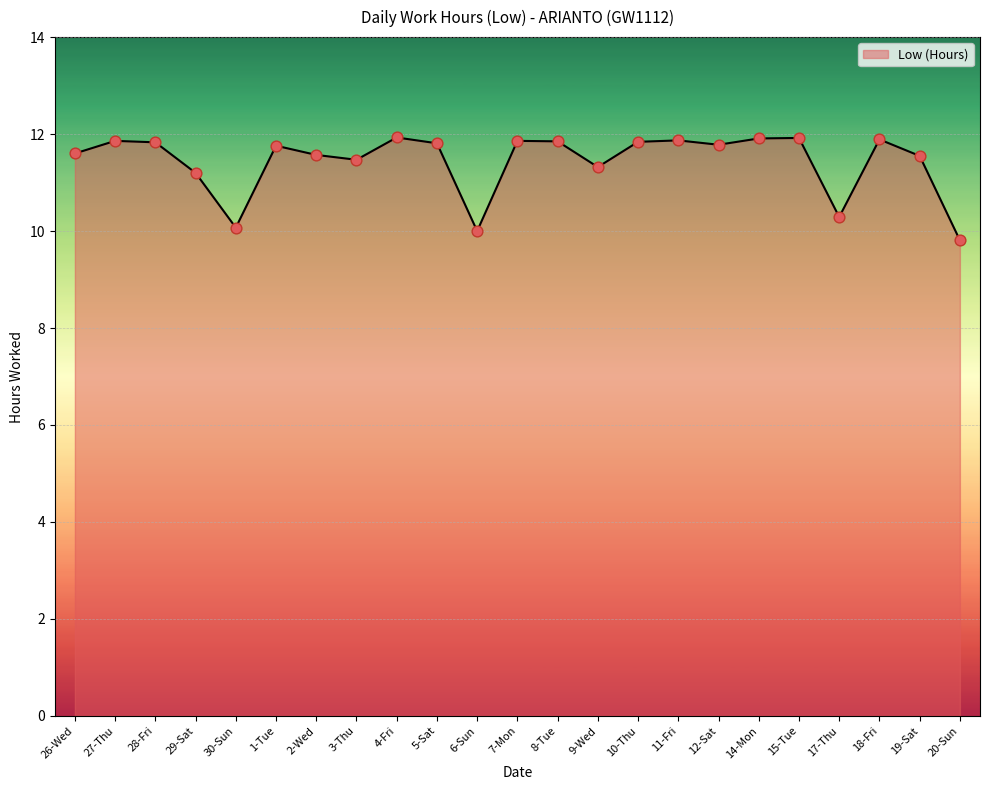

What is the change in value from 8-Tue to 17-Thu?

-1.6